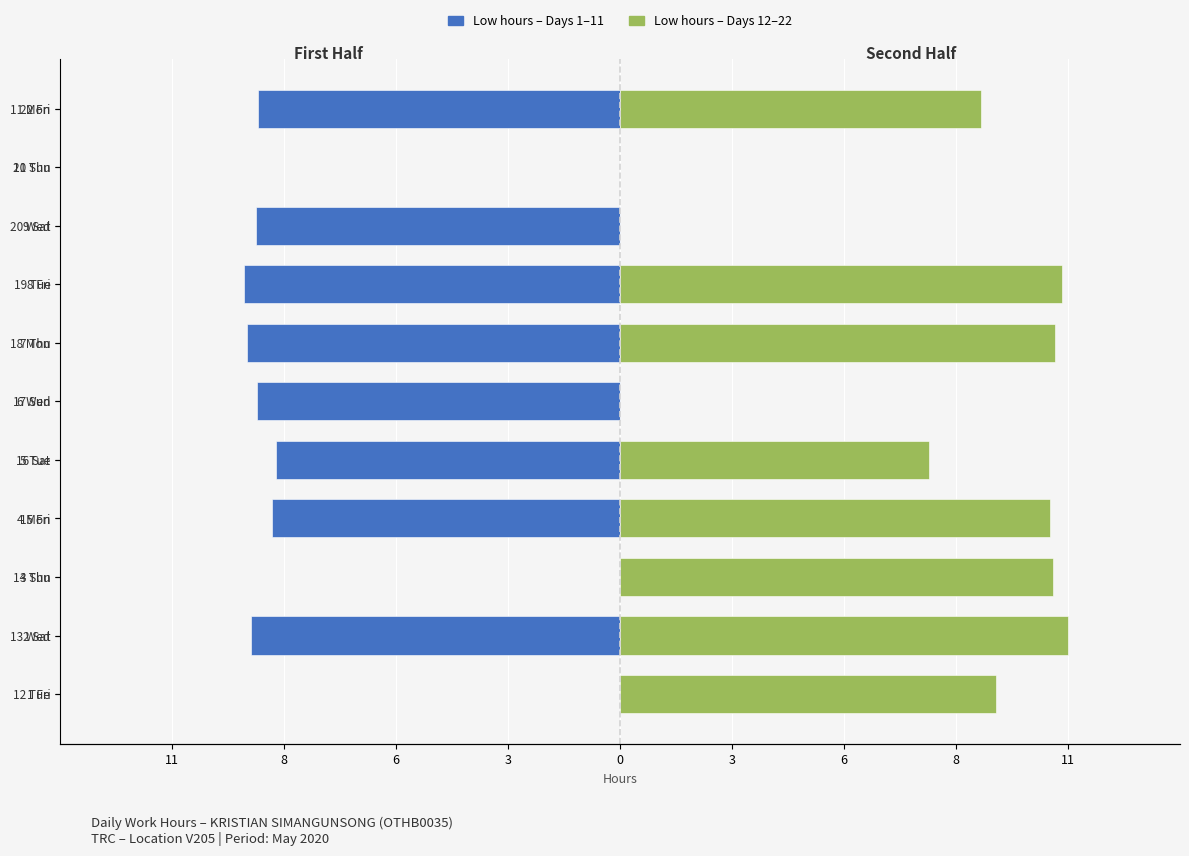

At which category does the chart reach its minimum across all series?

19 Tue